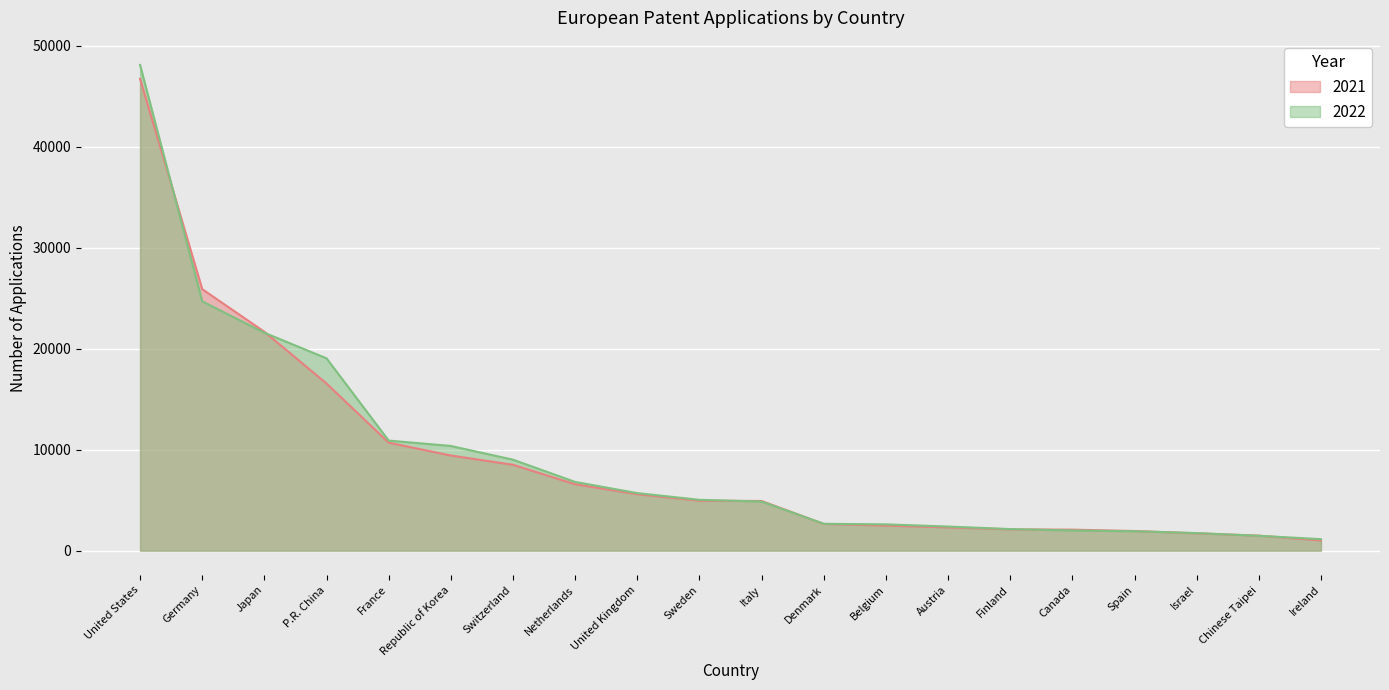

At Switzerland, list the series in order from smallest to largest.

2021, 2022